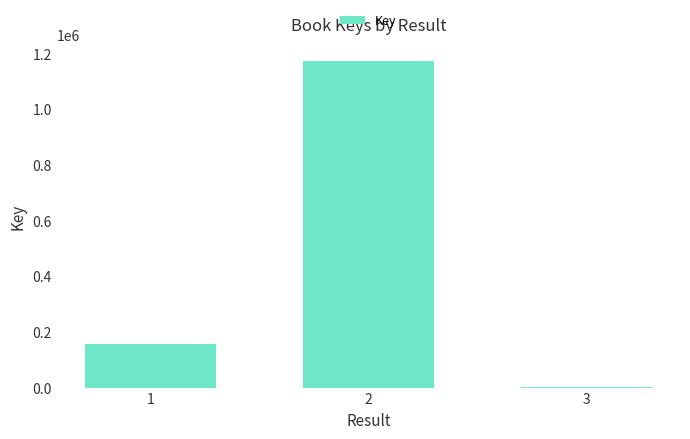

What is the approximate value at 3?

452